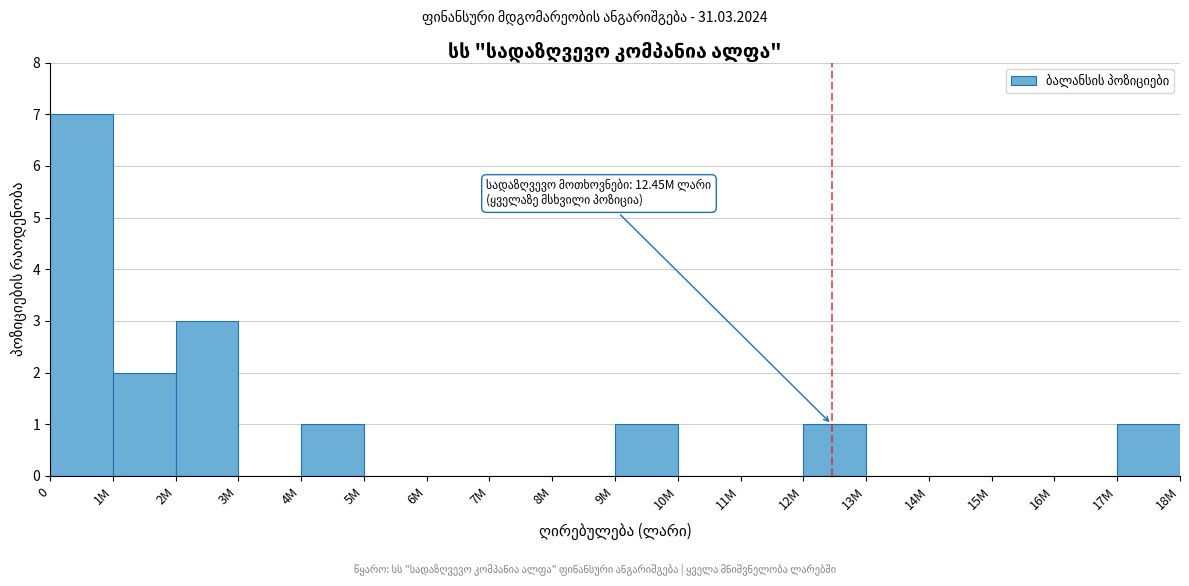

Reading left to right, extract all data points from this chart.

0=7	1M=2	2M=3	3M=0	4M=1	5M=0	6M=0	7M=0	8M=0	9M=1	10M=0	11M=0	12M=1	13M=0	14M=0	15M=0	16M=0	17M=1